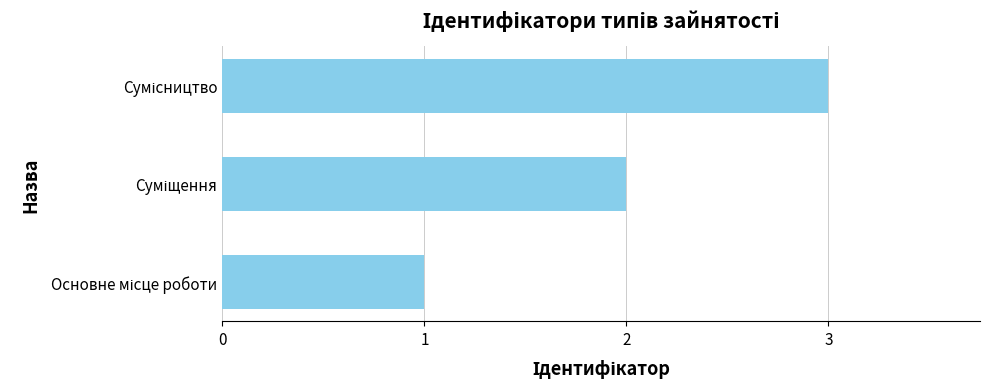

What is the maximum value shown in the chart?

3